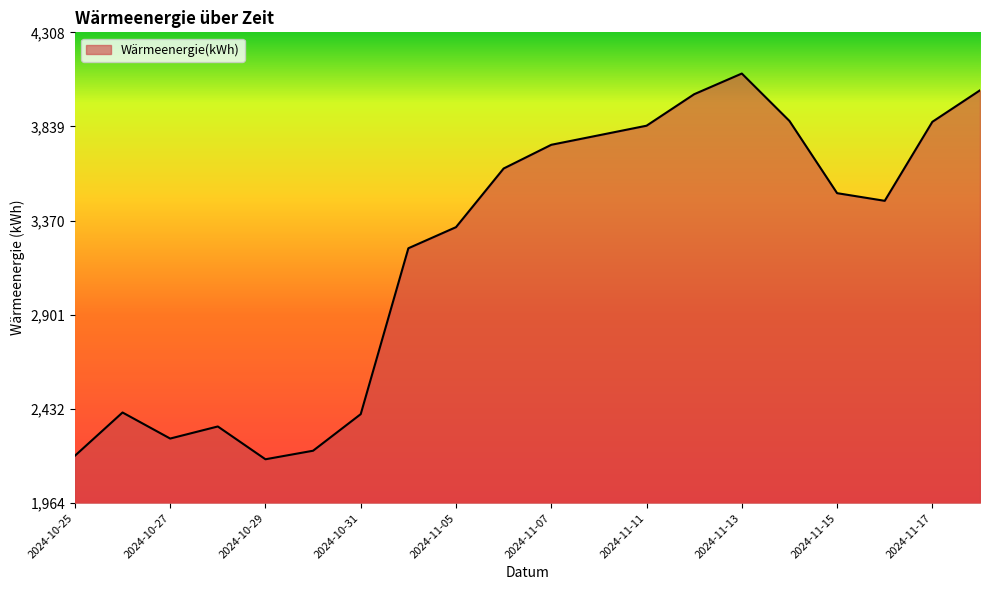

What is the difference between the maximum and minimum values?

1920.8